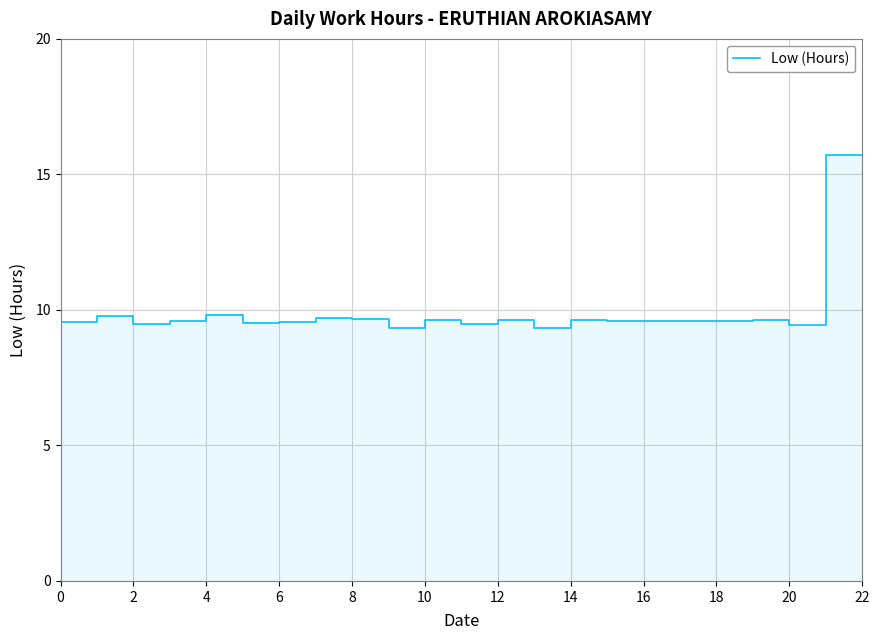

How many interior local peaks (higher than both neighbors) does the data have?

7